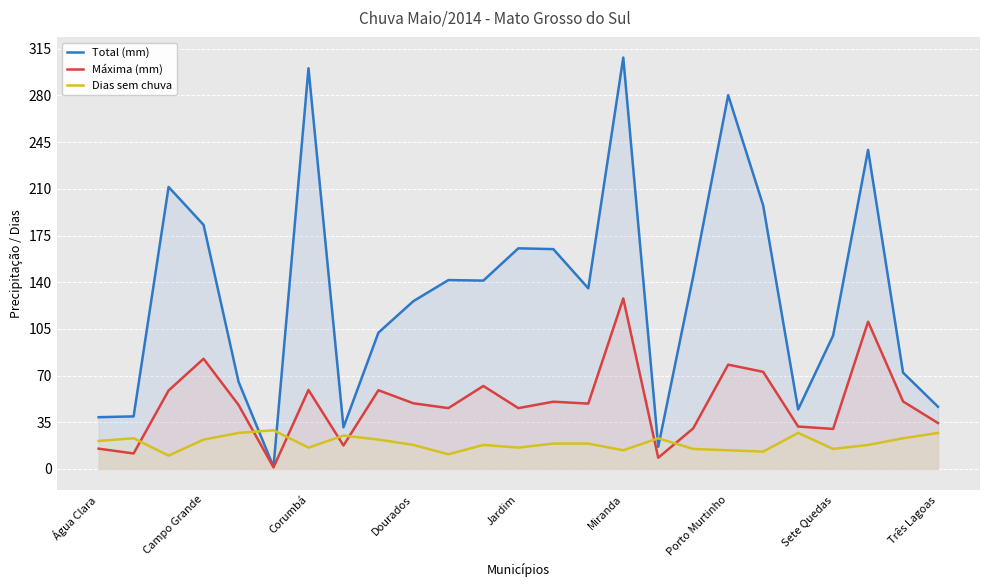

True or false: Dias sem chuva has more than 2 interior local peaks.

True